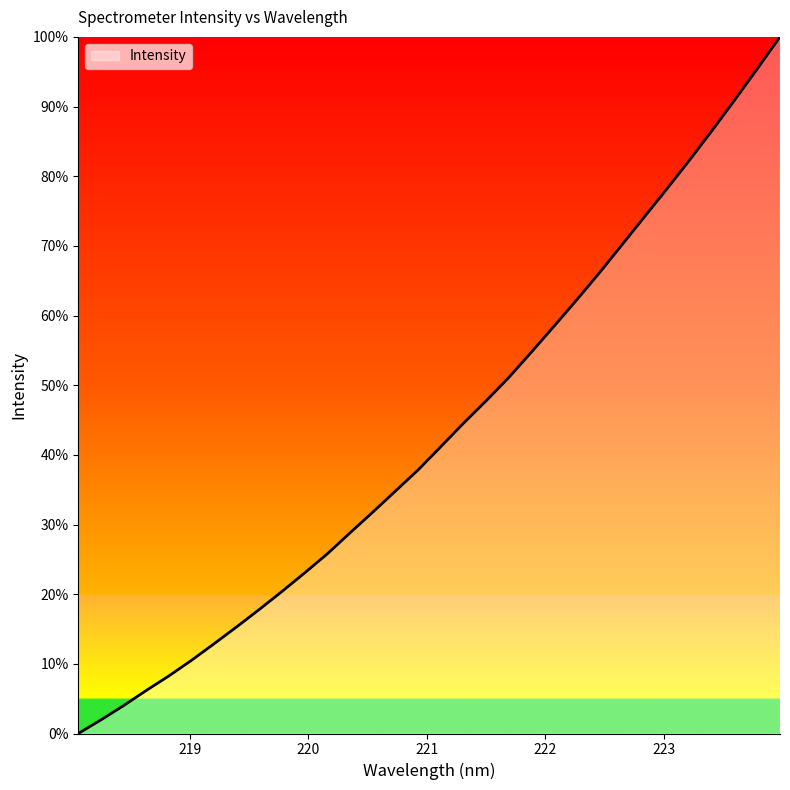

What is the greatest value displayed?

100.0